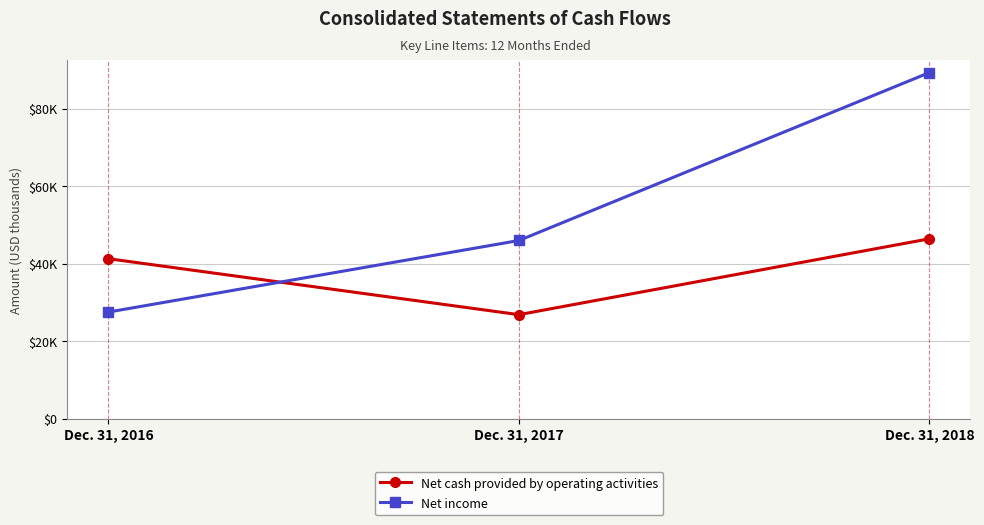

What is the minimum value shown in the chart?

26838